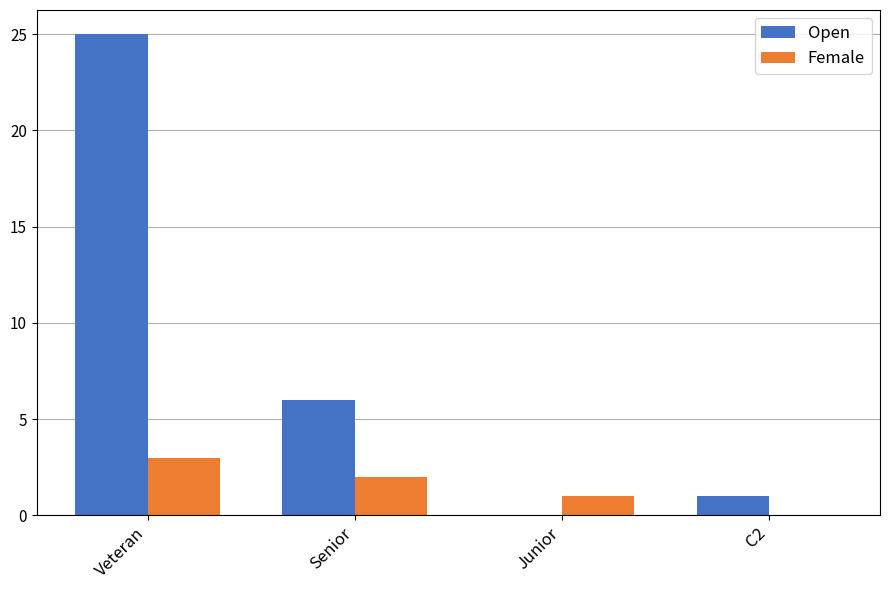

Count the number of categories in the chart.

4